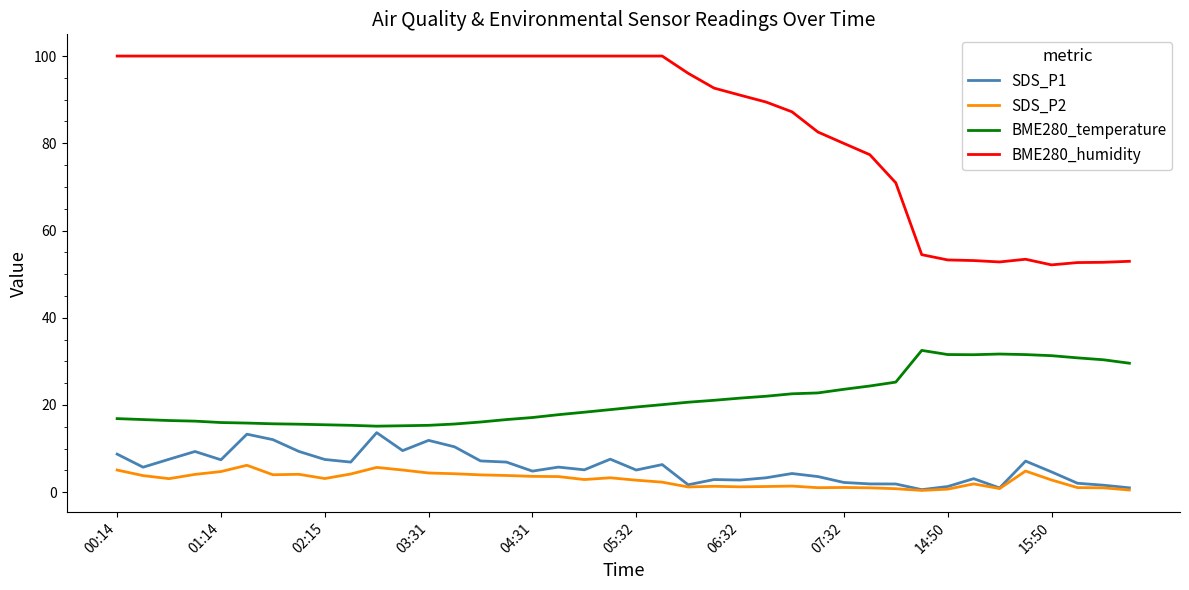

Which series has the largest range (max minus min)?

BME280_humidity